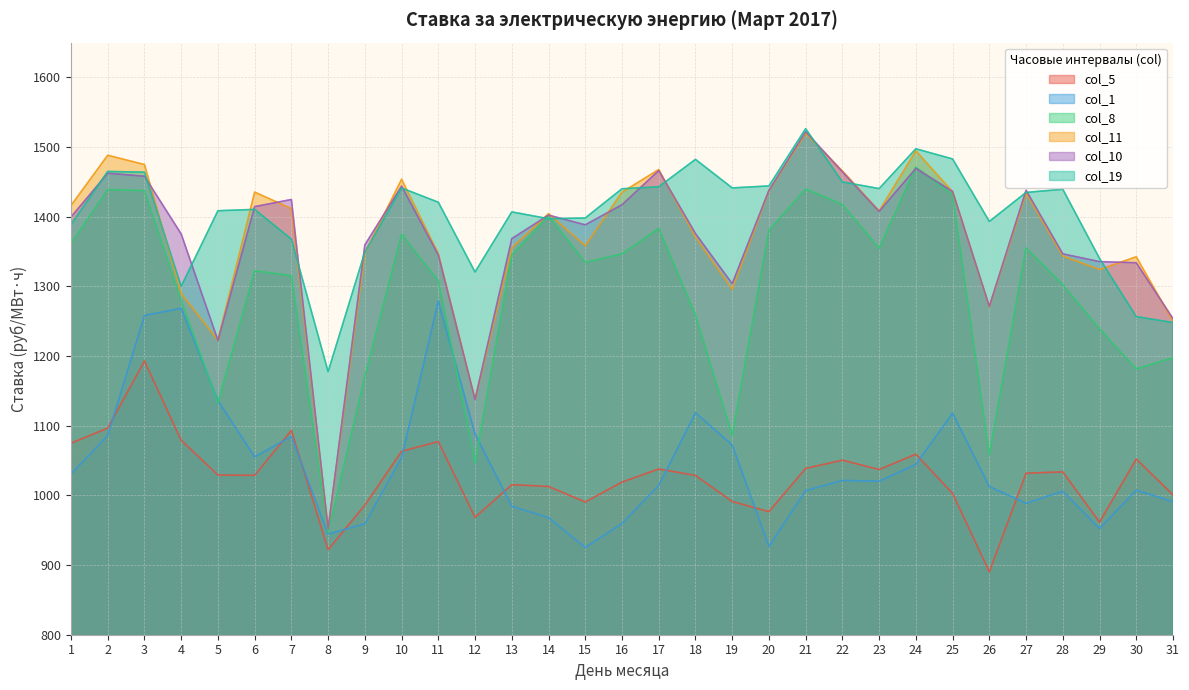

What is the maximum value for col_19?

1526.5